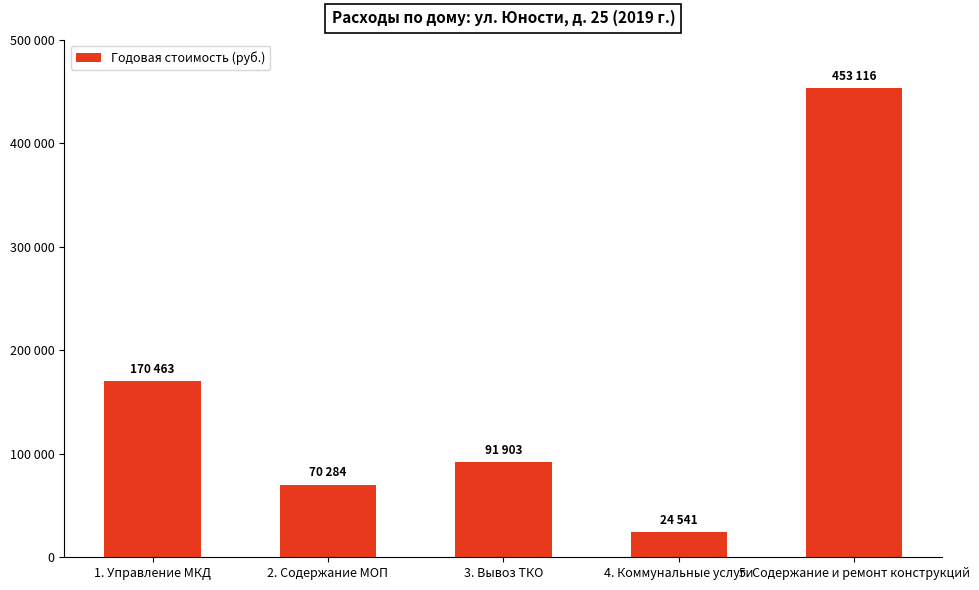

Reading left to right, list all the values displayed in this chart.

170463.5	70284.2	91902.9	24541.4	453115.9